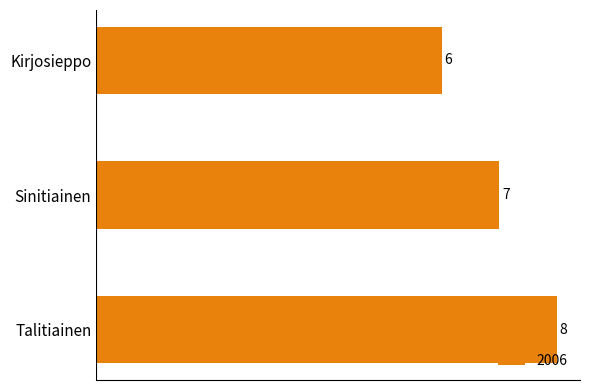

Rank the categories by value from lowest to highest.

Kirjosieppo, Sinitiainen, Talitiainen